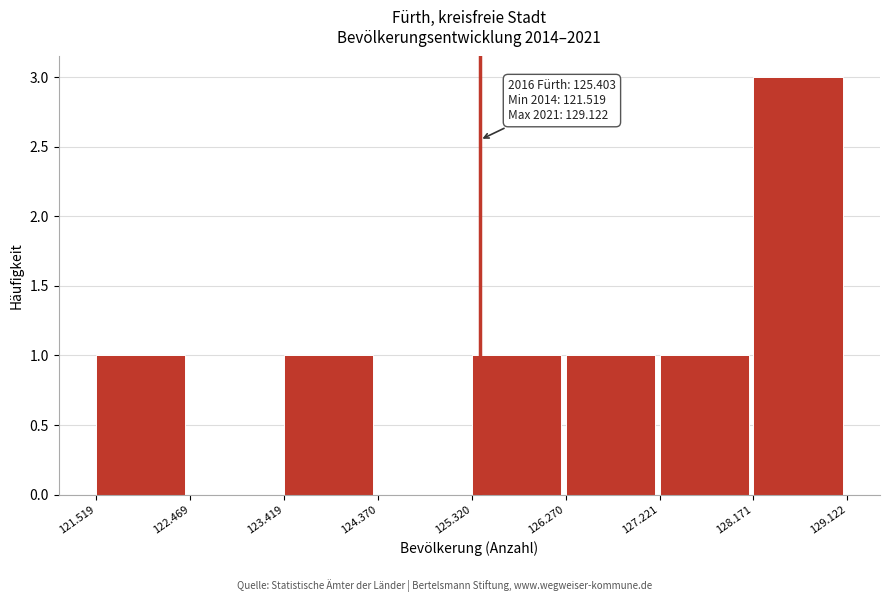

Reading right to left, transcribe all the data shown in this chart.

128.171=3	127.221=1	126.270=1	125.320=1	124.370=0	123.419=1	122.469=0	121.519=1